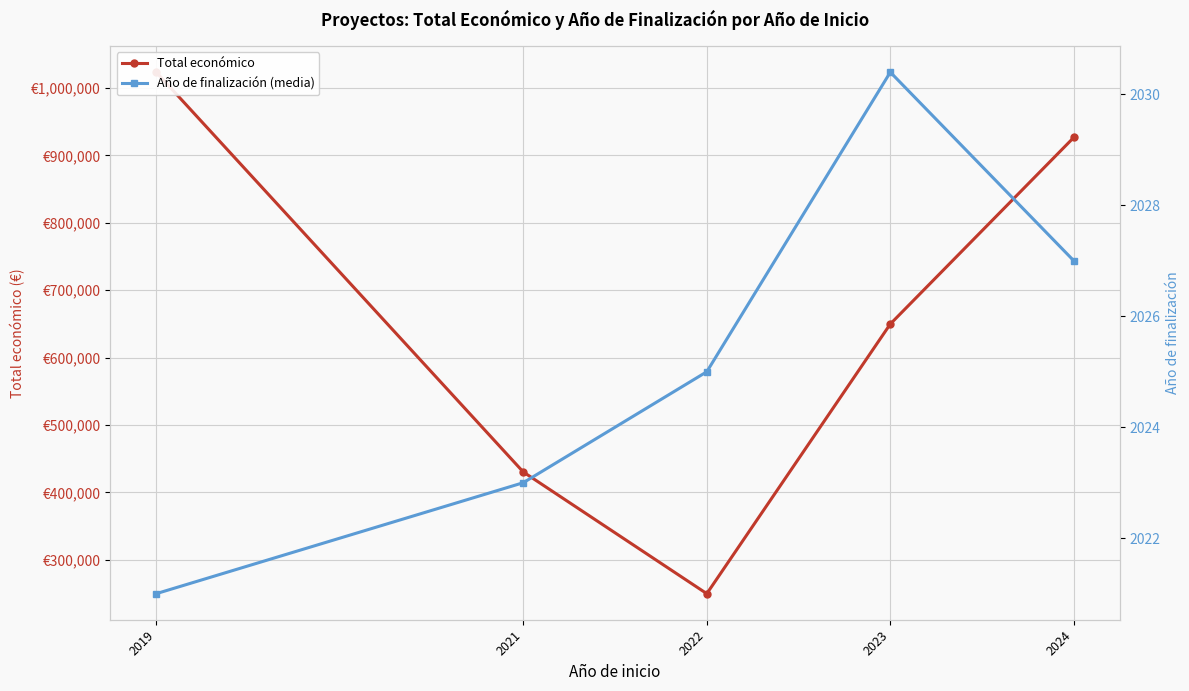

How many interior local valleys does the Total económico series have?

1